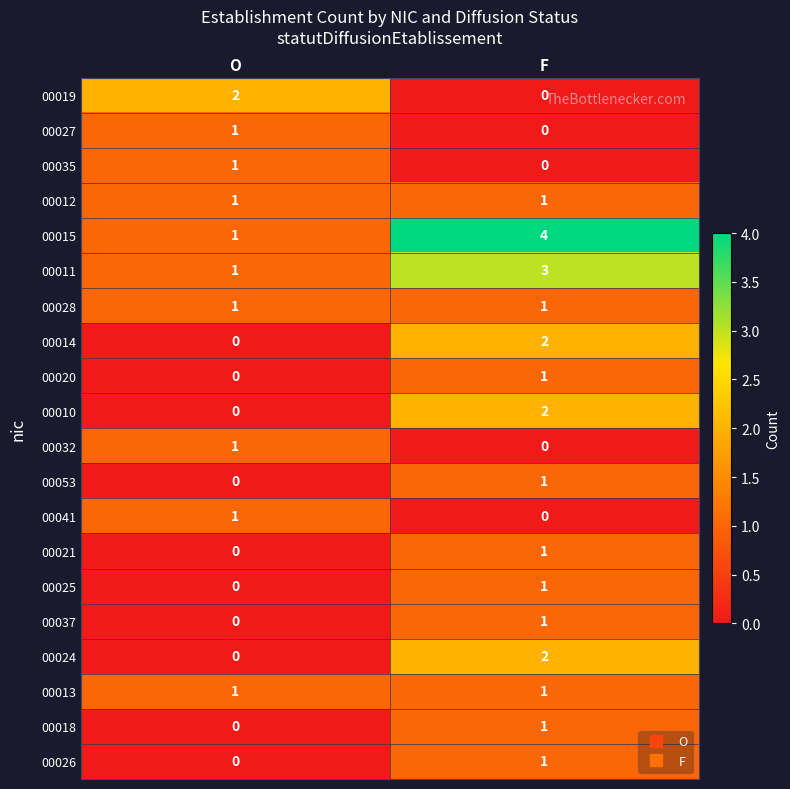

How many distinct data groups are displayed?

20